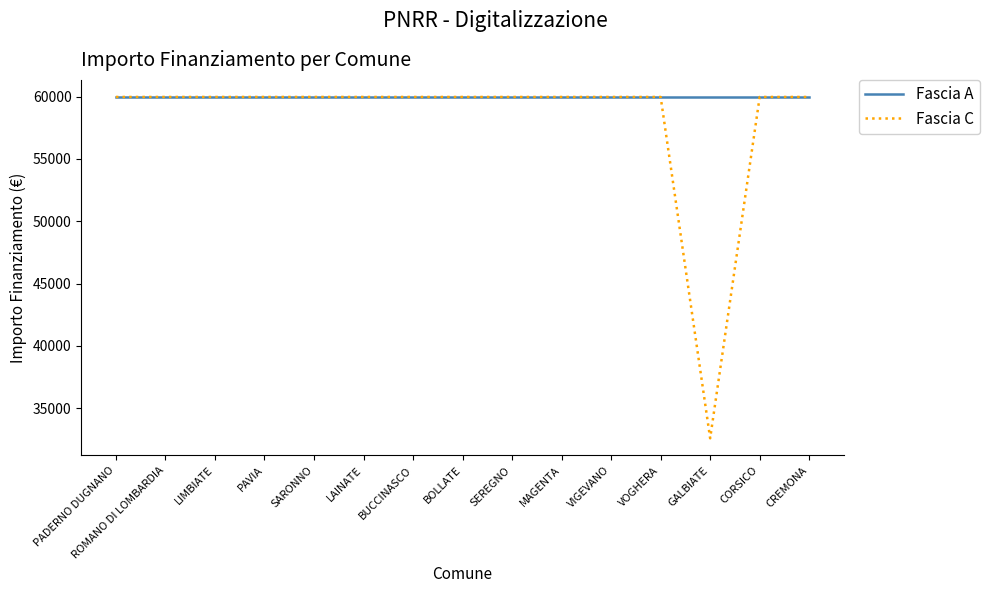

Reading right to left, list all the values displayed in this chart.

Fascia A: CREMONA=59966	CORSICO=59966	GALBIATE=59966	VOGHERA=59966	VIGEVANO=59966	MAGENTA=59966	SEREGNO=59966	BOLLATE=59966	BUCCINASCO=59966	LAINATE=59966	SARONNO=59966	PAVIA=59966	LIMBIATE=59966	ROMANO DI LOMBARDIA=59966	PADERNO DUGNANO=59966
Fascia C: CREMONA=59966	CORSICO=59966	GALBIATE=32589	VOGHERA=59966	VIGEVANO=59966	MAGENTA=59966	SEREGNO=59966	BOLLATE=59966	BUCCINASCO=59966	LAINATE=59966	SARONNO=59966	PAVIA=59966	LIMBIATE=59966	ROMANO DI LOMBARDIA=59966	PADERNO DUGNANO=59966